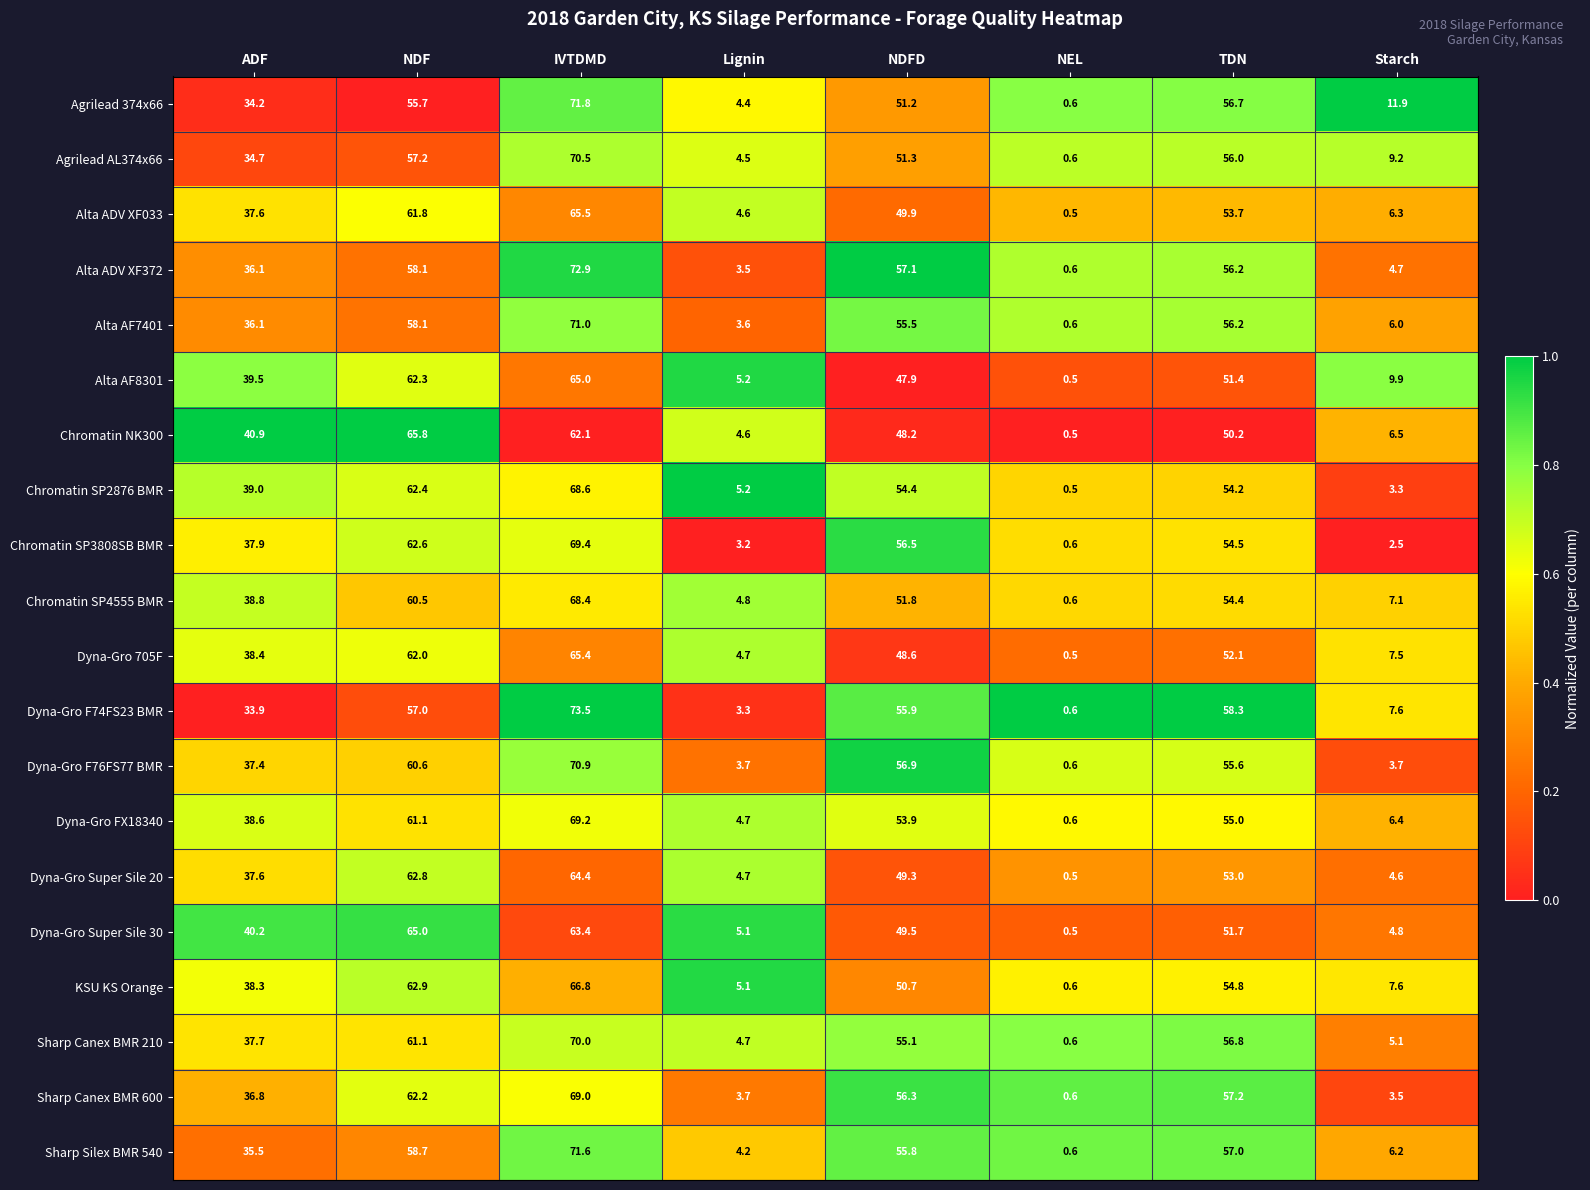

Which series has the largest range (max minus min)?

Dyna-Gro F74FS23 BMR